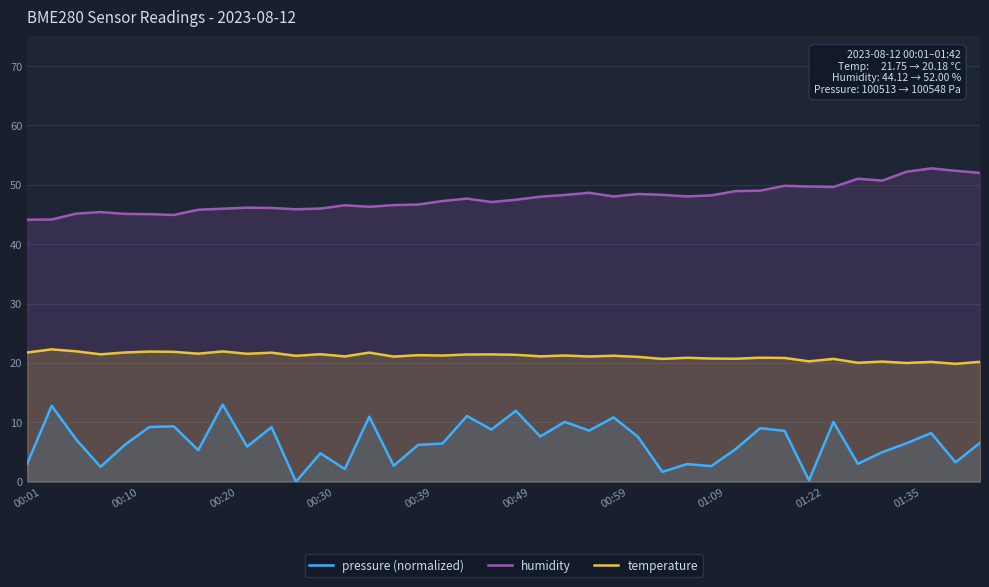

Is it true that temperature equals 6.8 at 00:10?

False